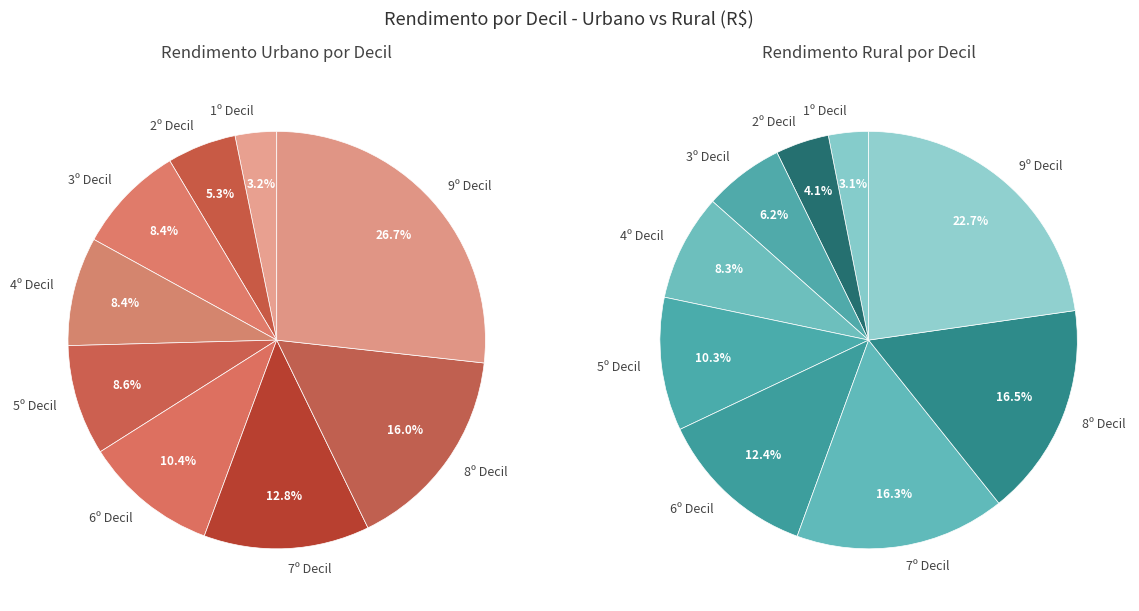

How many segments does this pie chart have?

9